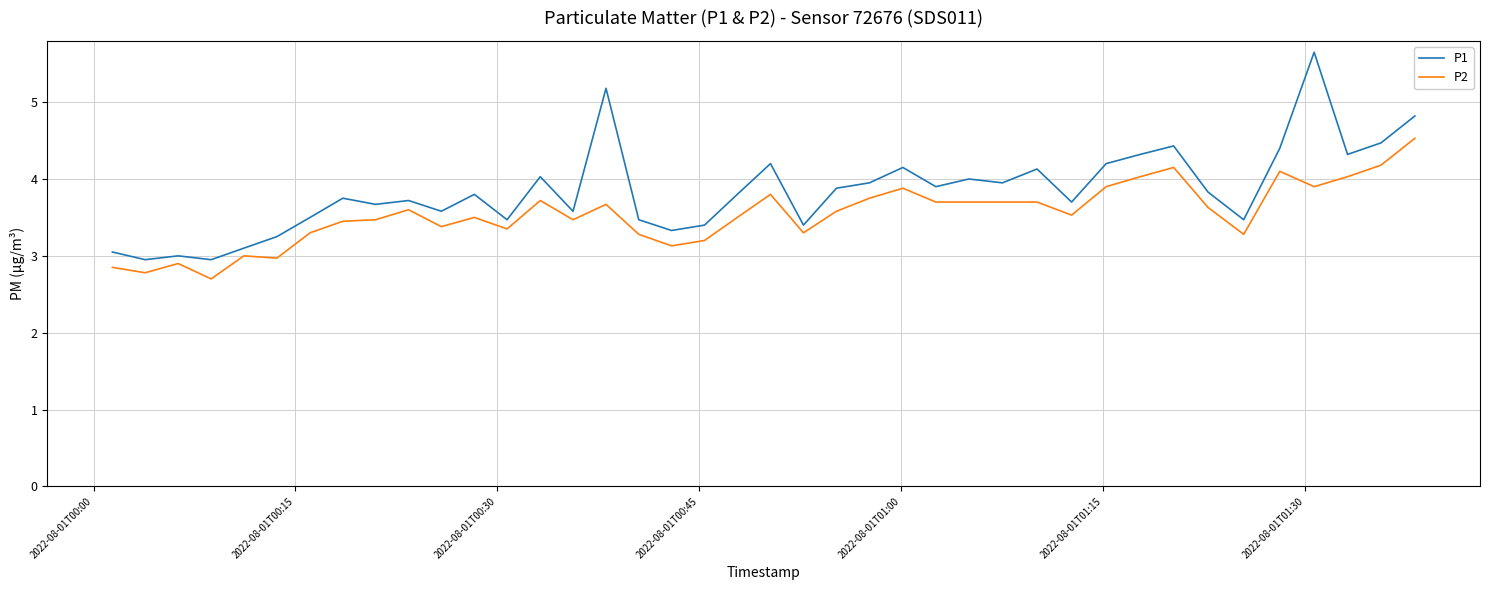

Which series has the largest range (max minus min)?

P1